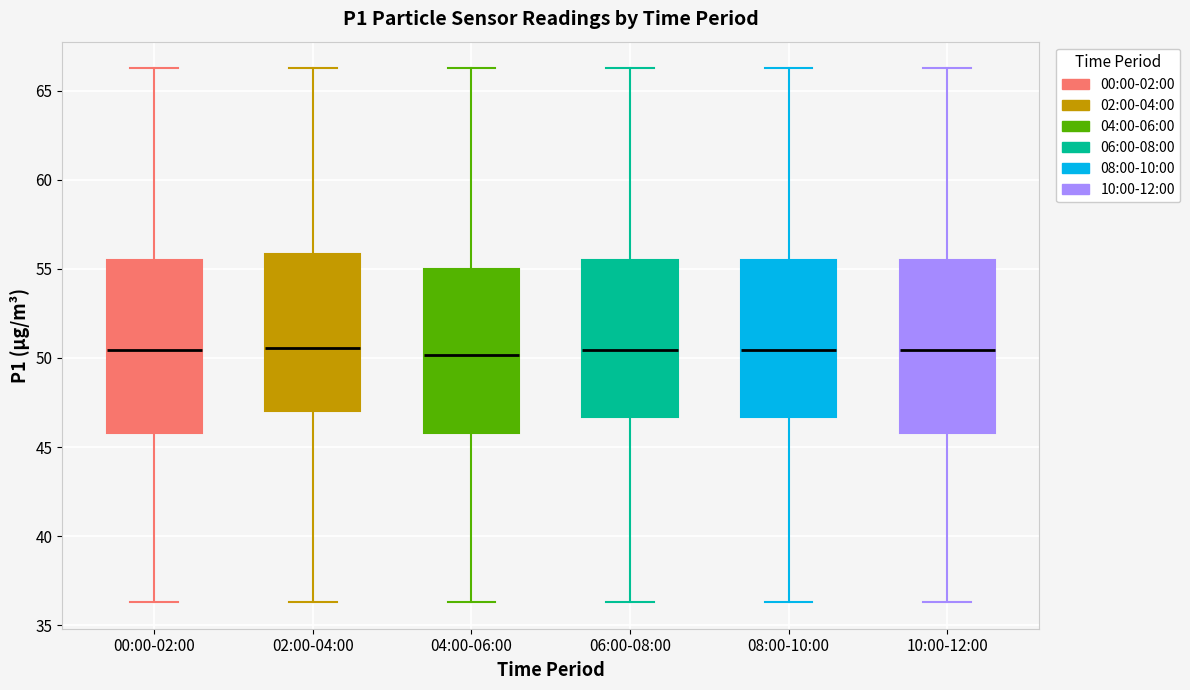

Where is the upper edge of the box for 10:00-12:00 on the y-axis? The values are not printed on the chart, so give them approximately, as read against the axis.

55.5